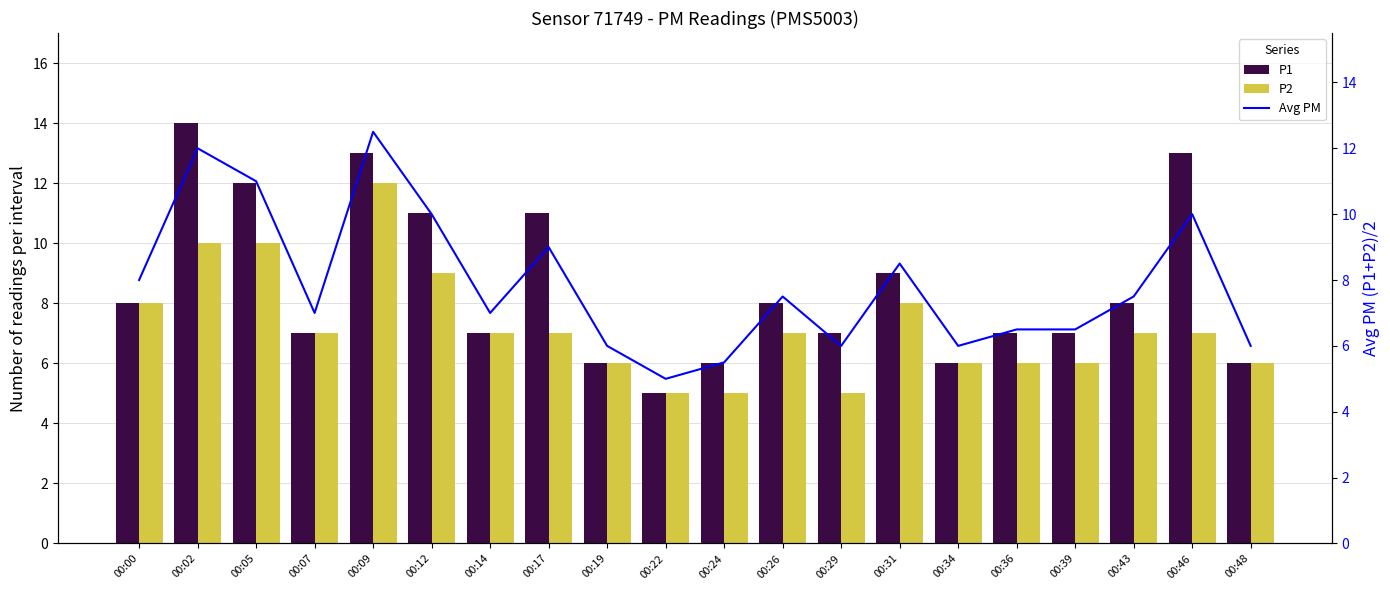

What is the minimum value for P1?

5.0